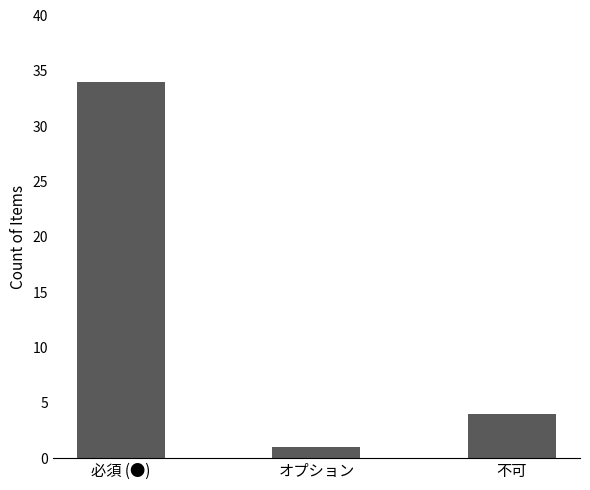

At which label does the data first exceed 4?

必須 (●)